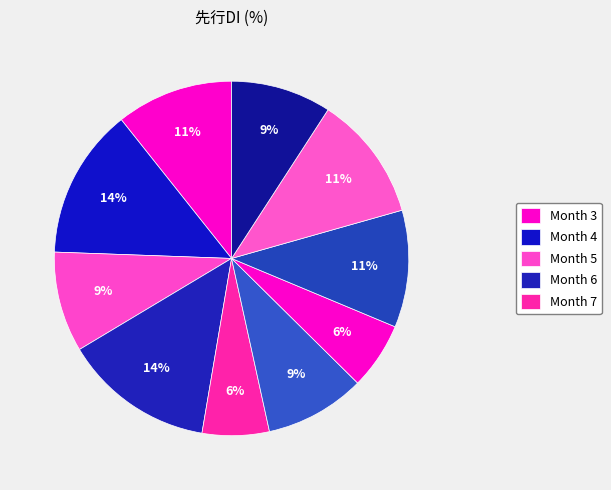

How many slices are in this pie chart?

10